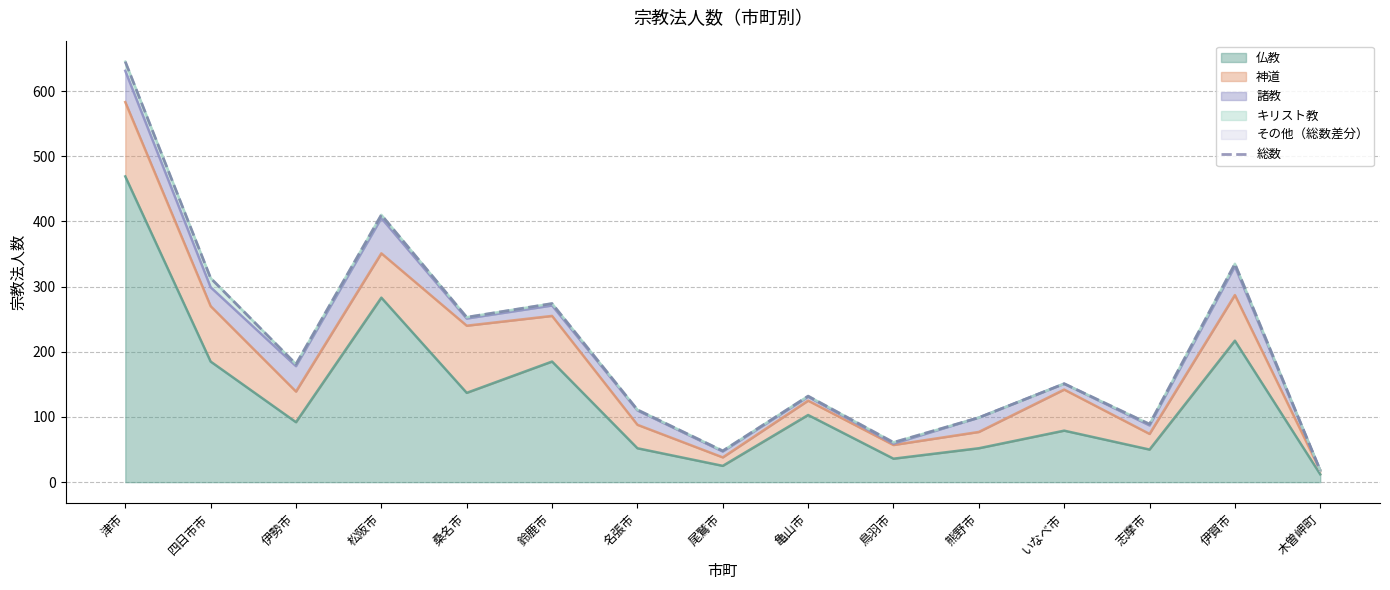

What is the minimum value shown in the chart?

18